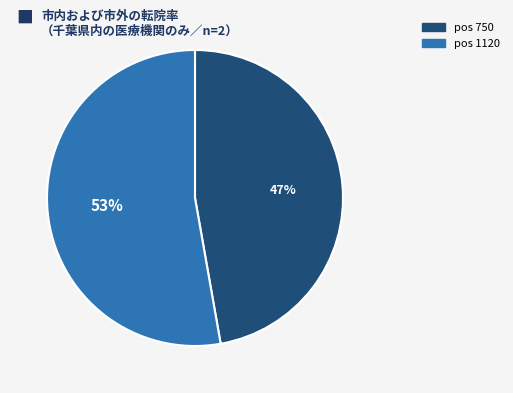

Which slice is the largest?

pos 1120